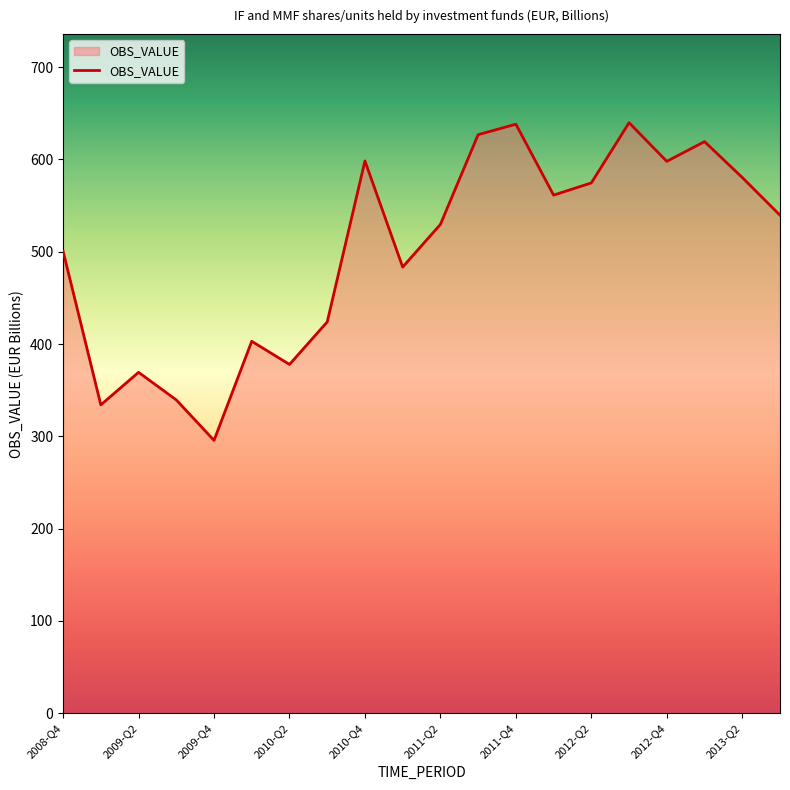

What is the smallest value displayed?

295.7